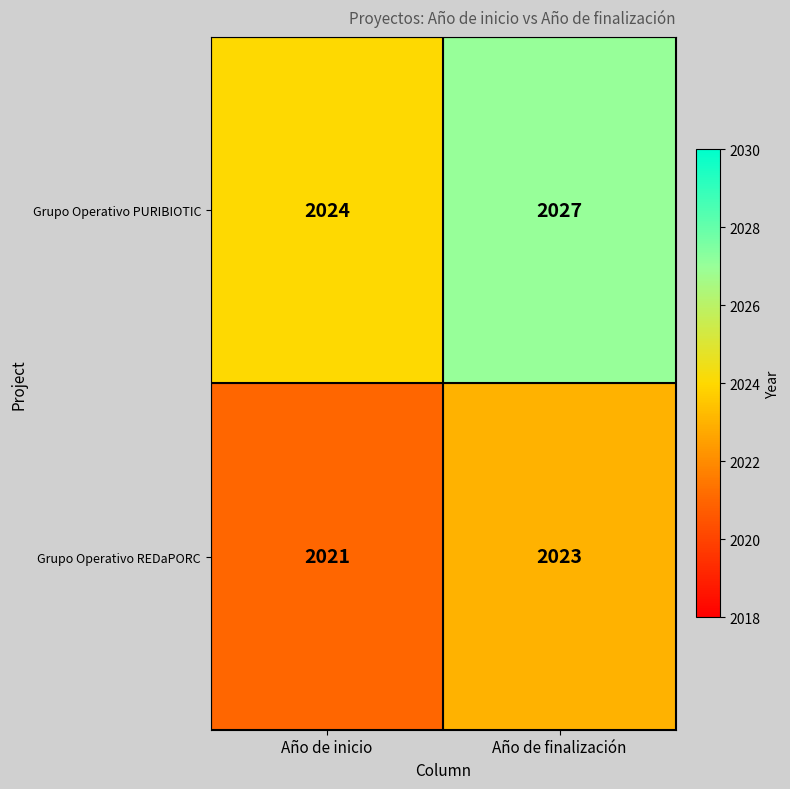

At Año de inicio, list the series in order from largest to smallest.

Grupo Operativo PURIBIOTIC, Grupo Operativo REDaPORC